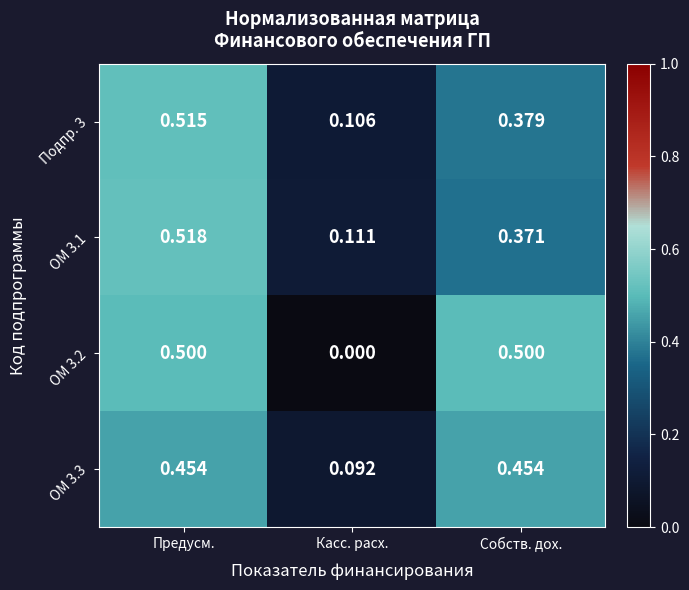

List the series in order of their peak value, highest first.

ОМ 3.1, Подпр. 3, ОМ 3.2, ОМ 3.3